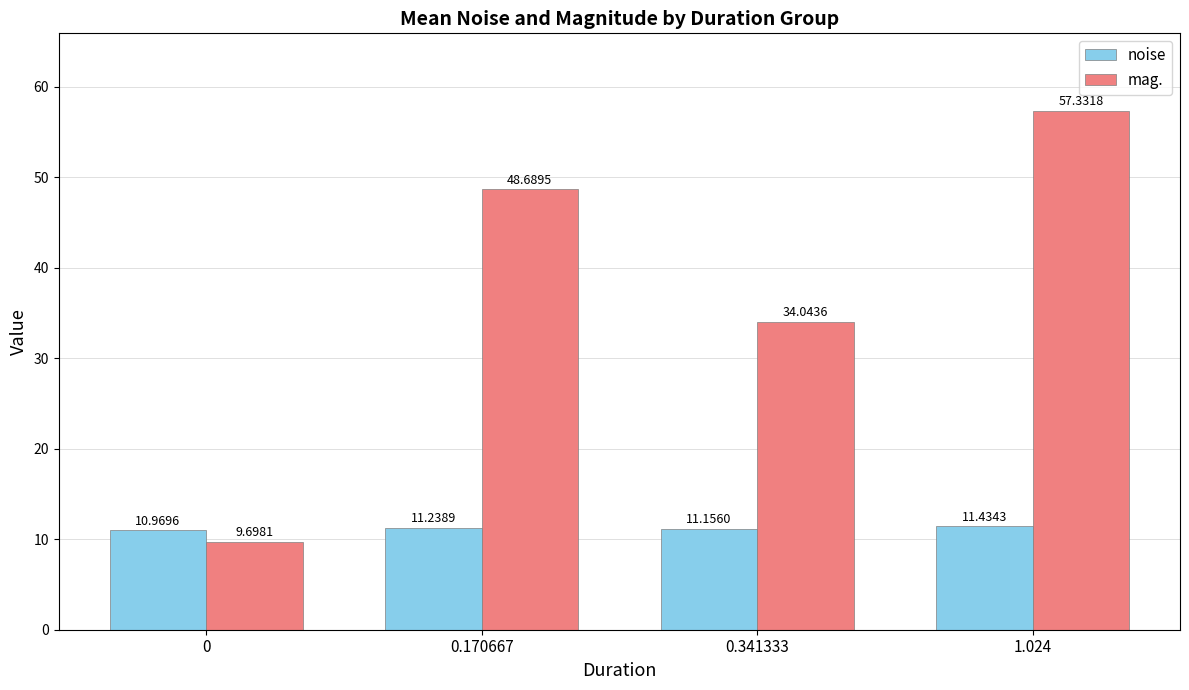

Where is mag. nearest to the value 33?

0.341333